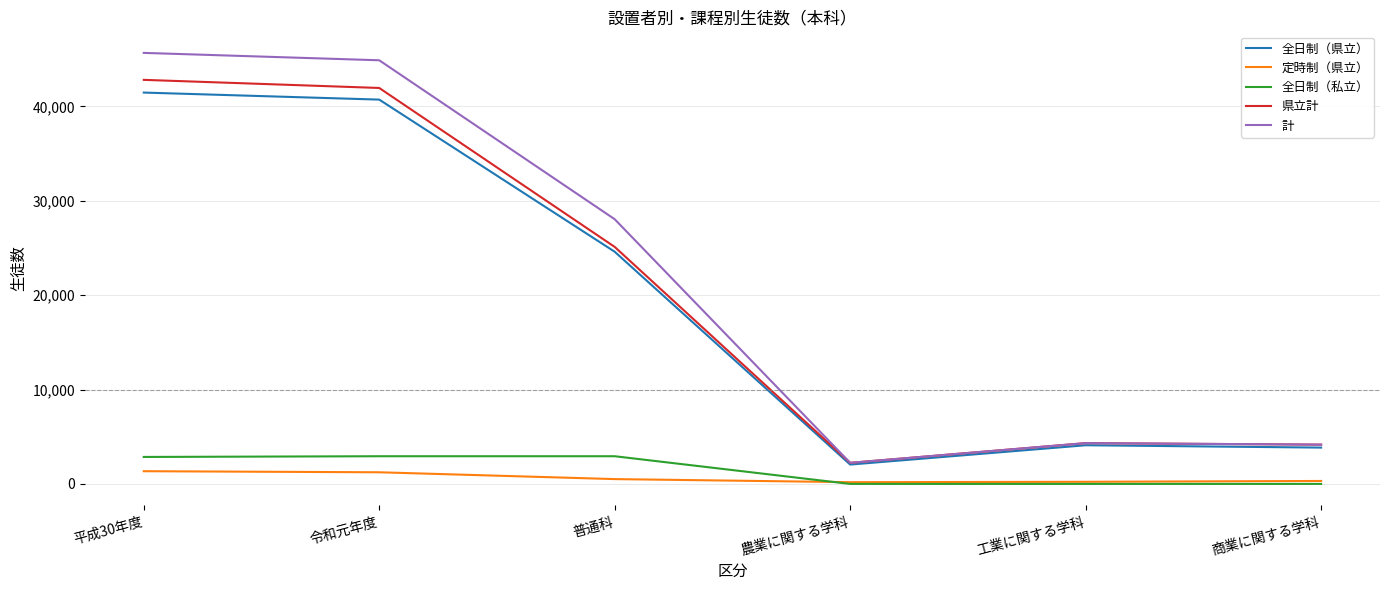

Rank the series by their maximum value, from lowest to highest.

定時制（県立）, 全日制（私立）, 全日制（県立）, 県立計, 計